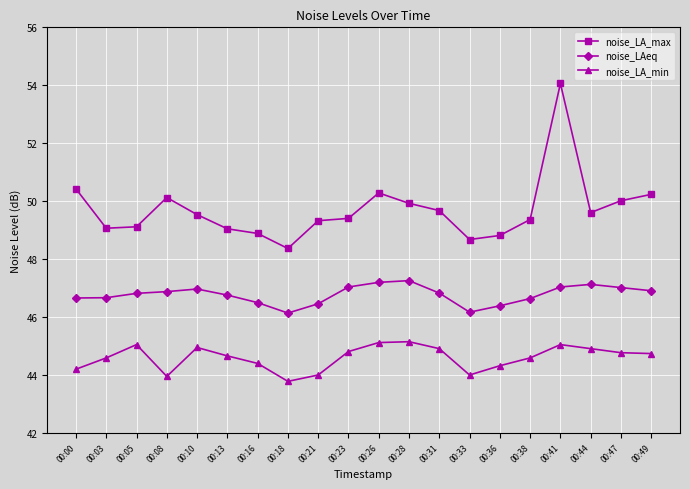

What value does the noise_LA_max series have at 00:21?

49.3